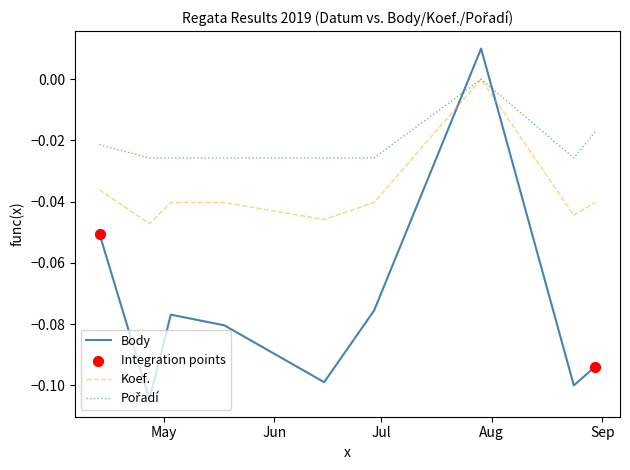

After their last crossing, which series has the higher values: Koef. or Body?

Koef.